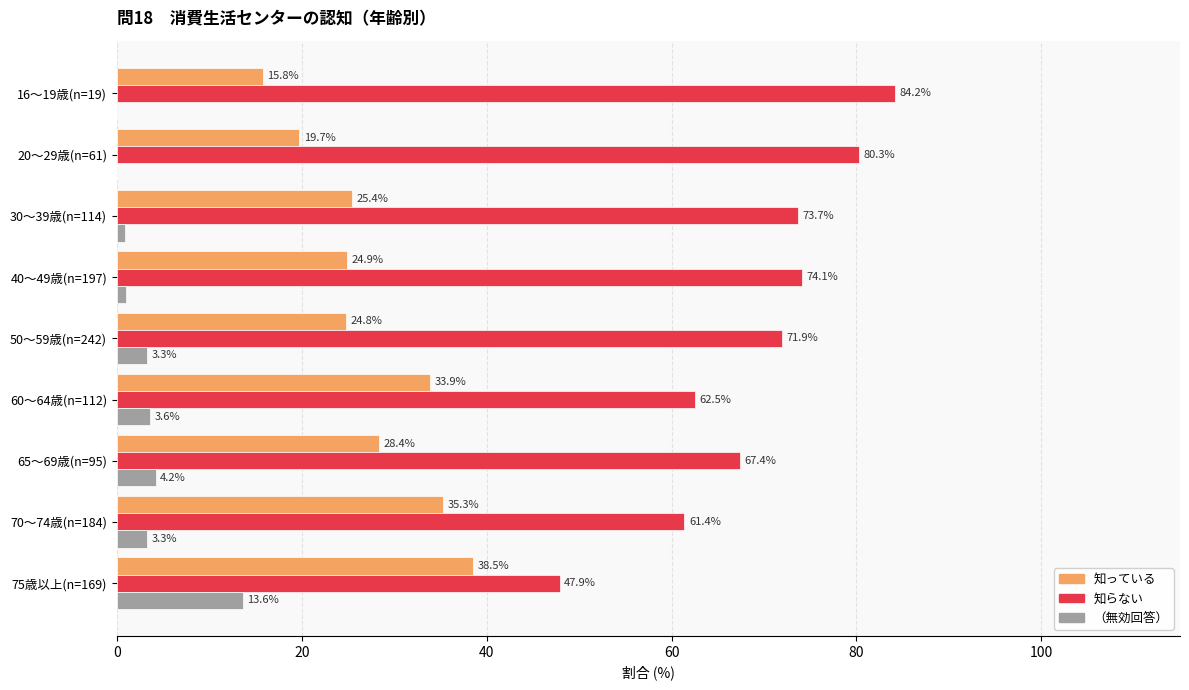

Between 30～39歳(n=114) and 75歳以上(n=169), which series saw the biggest shift?

知らない